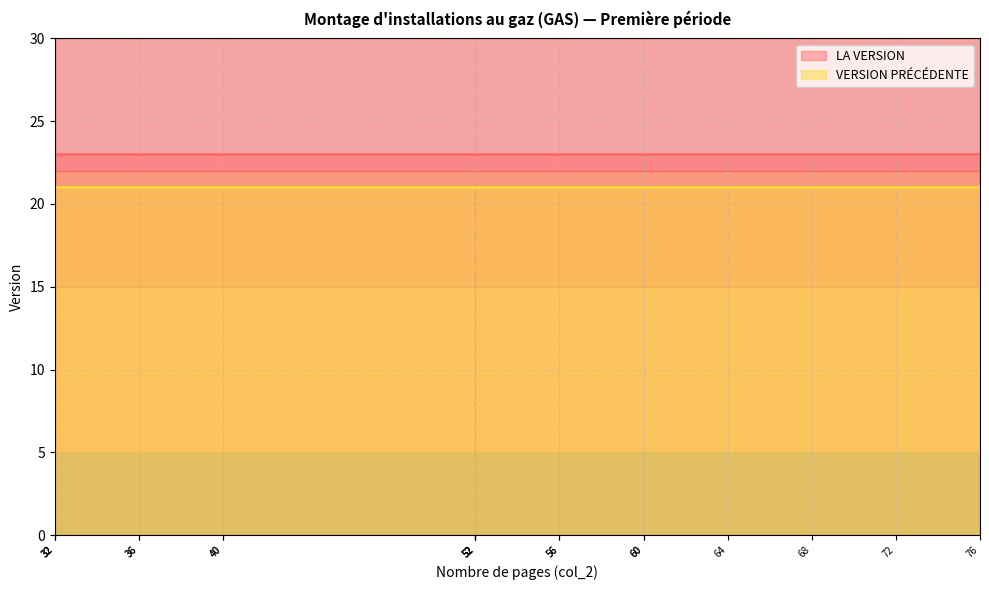

Which series has the largest total across all categories?

LA VERSION